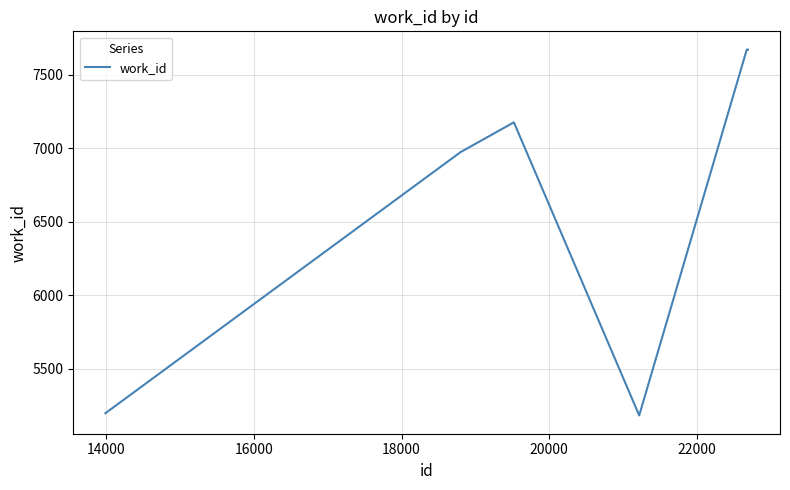

What is the smallest value displayed?

5184